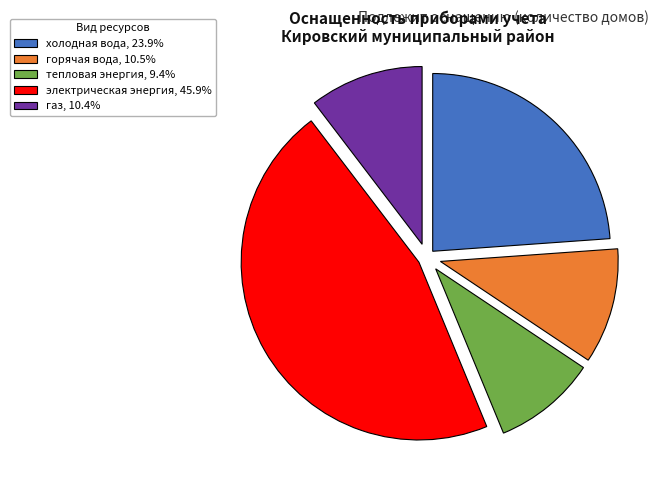

Combined, do электрическая энергия, 45.9% and горячая вода, 10.5% account for over 50%?

Yes